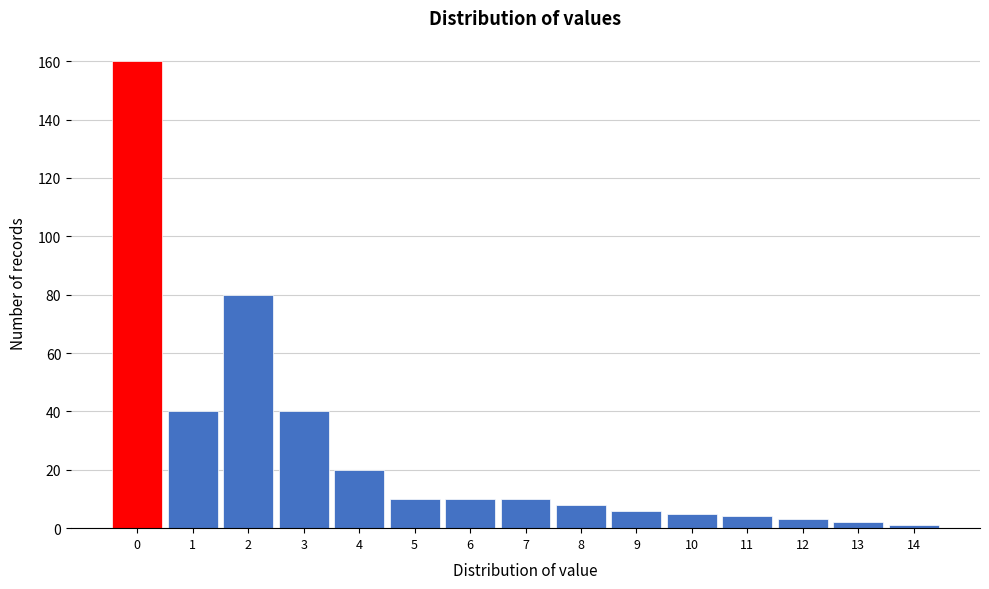

What is the height of the bar covering 4.5 to 5.5 on the x-axis? The values are not printed on the chart, so give them approximately, as read against the axis.

10